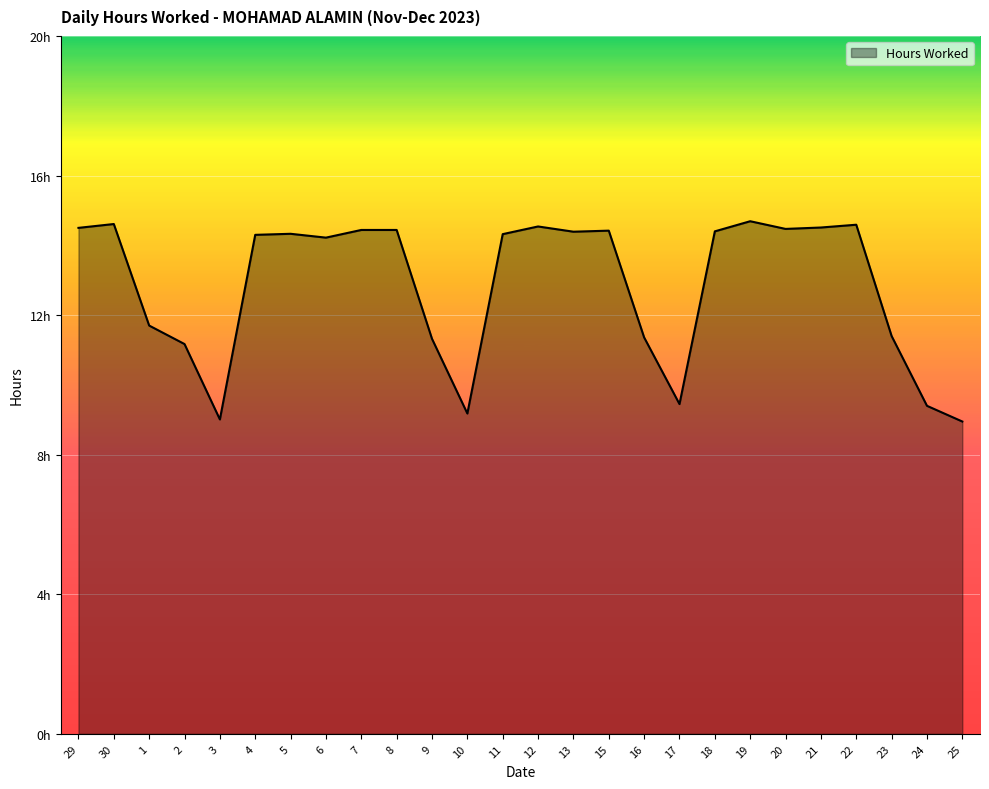

Does the chart display data point markers on the line(s)?

No